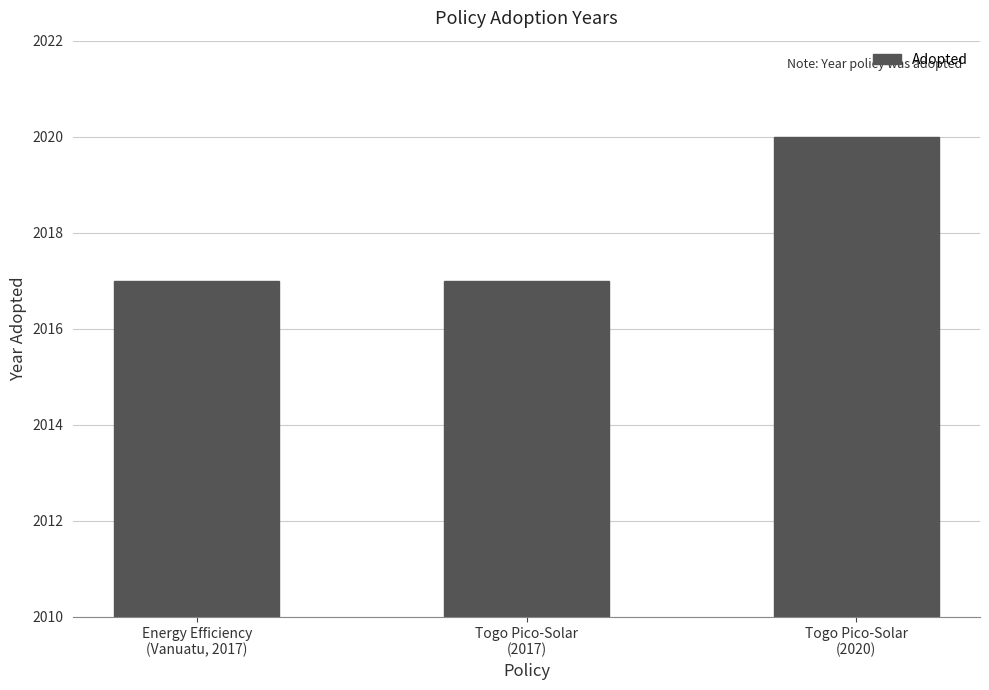

Reading left to right, list all the values displayed in this chart.

2017	2017	2020